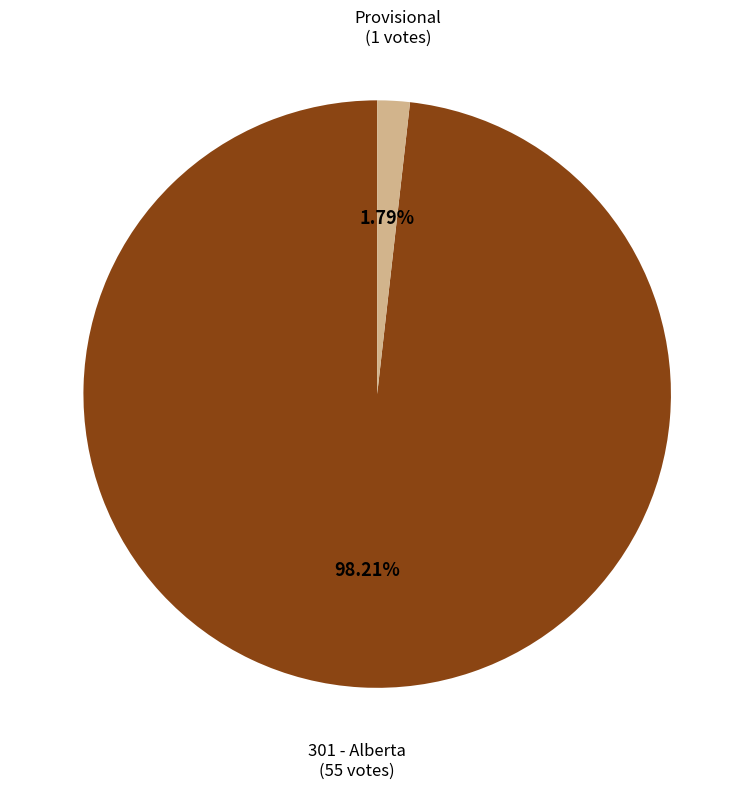

Does any single category account for the majority?

Yes